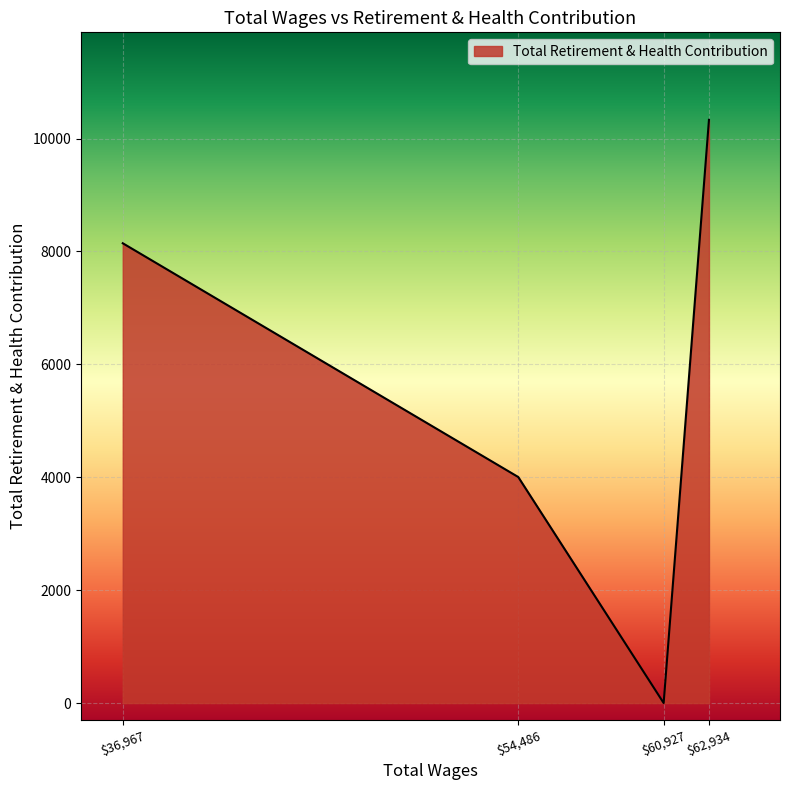

Does the chart display data point markers on the line(s)?

No